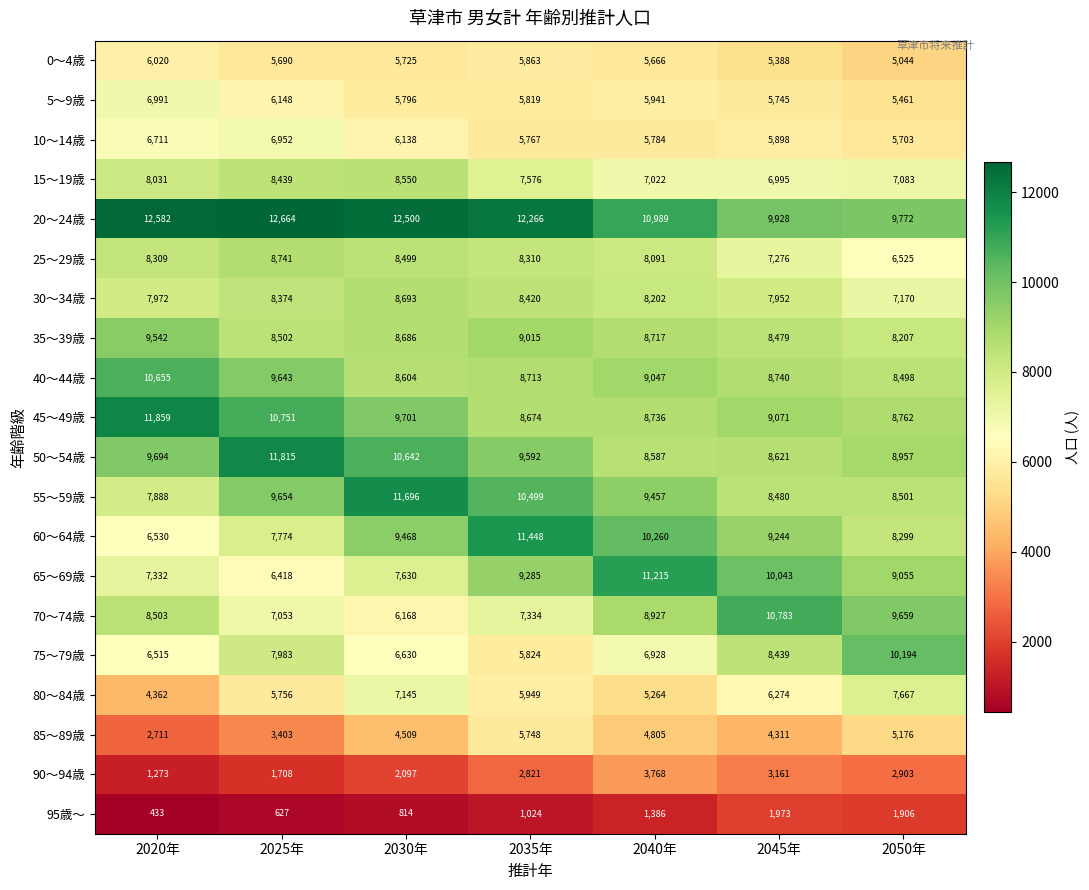

At which category does the chart reach its peak across all series?

2025年